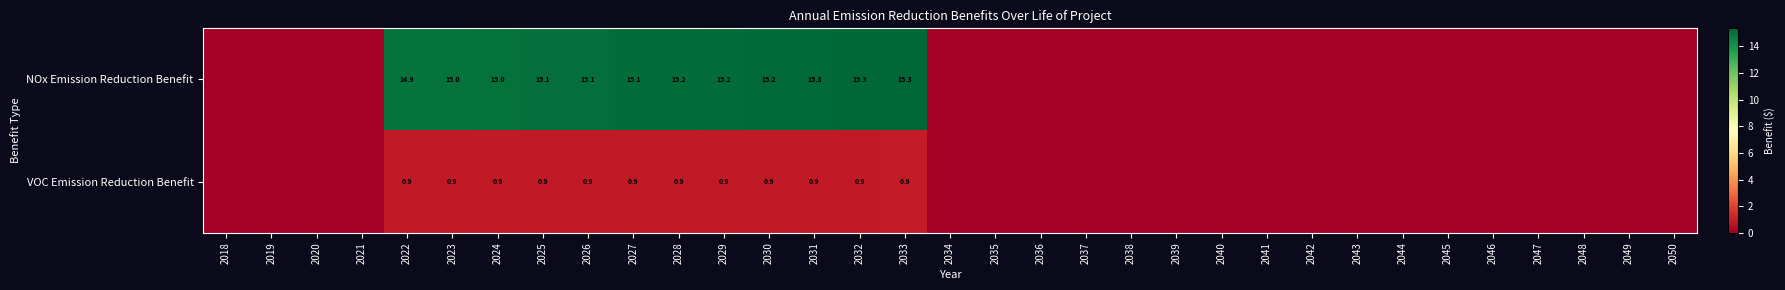

What is the total value across all series at 2031?

16.2